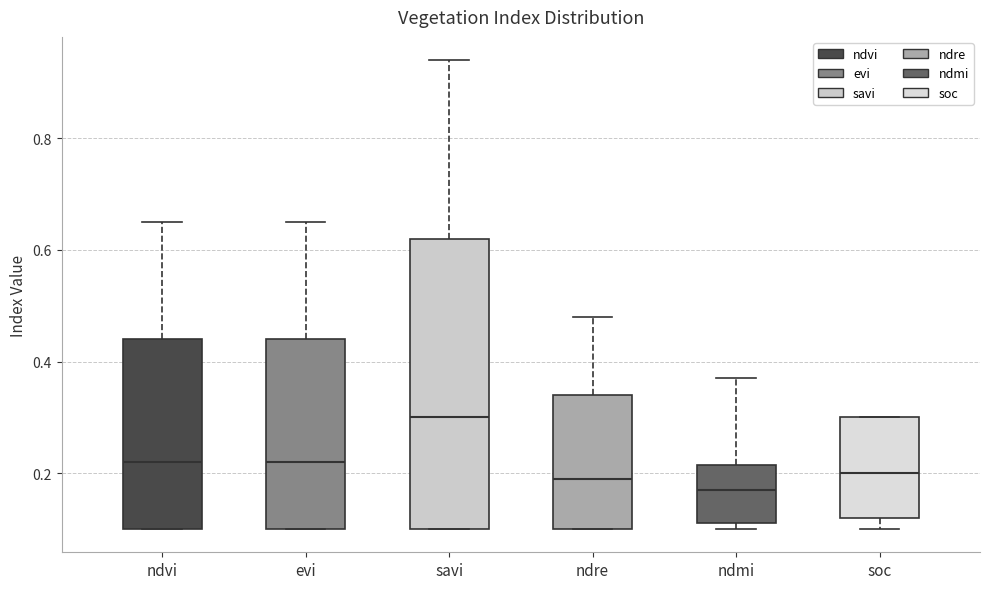

Reading left to right, read every box against the y-axis: the position of its median line, the range the box covers, and the ends of its whiskers. The values are not printed on the chart, so give them approximately, as read against the axis.

ndvi: median 0.22, box 0.10 to 0.44, whiskers 0.10 to 0.66
evi: median 0.22, box 0.10 to 0.44, whiskers 0.10 to 0.66
savi: median 0.30, box 0.10 to 0.62, whiskers 0.10 to 0.94
ndre: median 0.20, box 0.10 to 0.34, whiskers 0.10 to 0.48
ndmi: median 0.18, box 0.12 to 0.22, whiskers 0.10 to 0.38
soc: median 0.20, box 0.12 to 0.30, whiskers 0.10 to 0.30